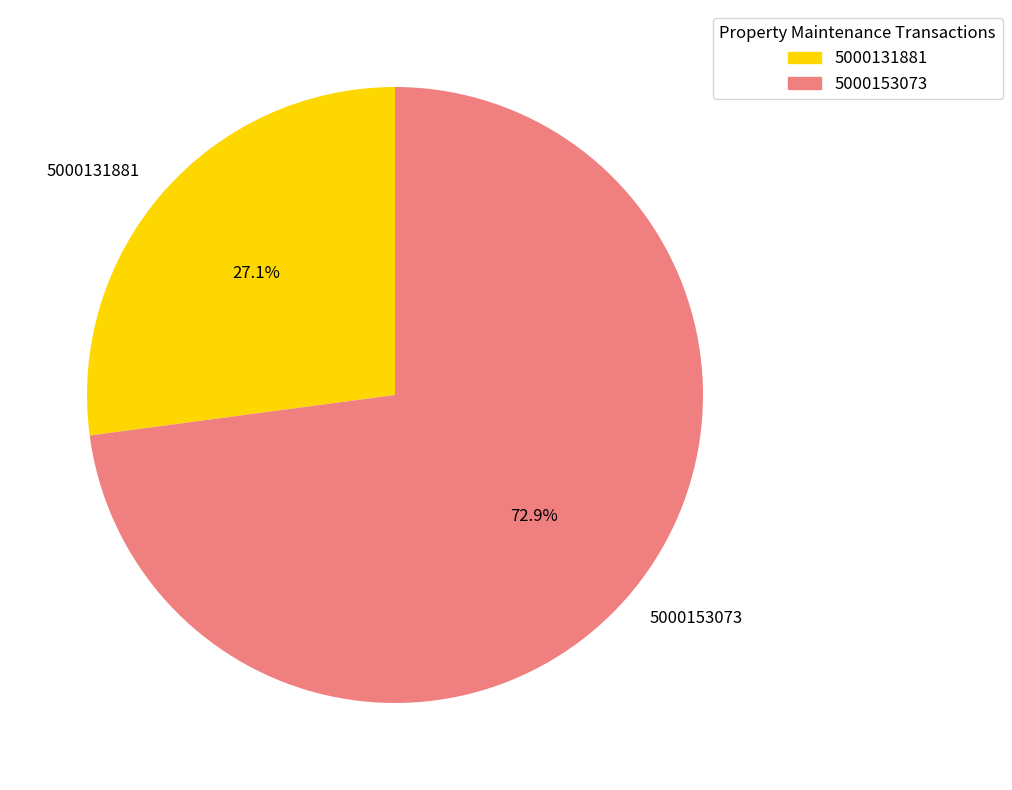

Which slice is the smallest?

5000131881